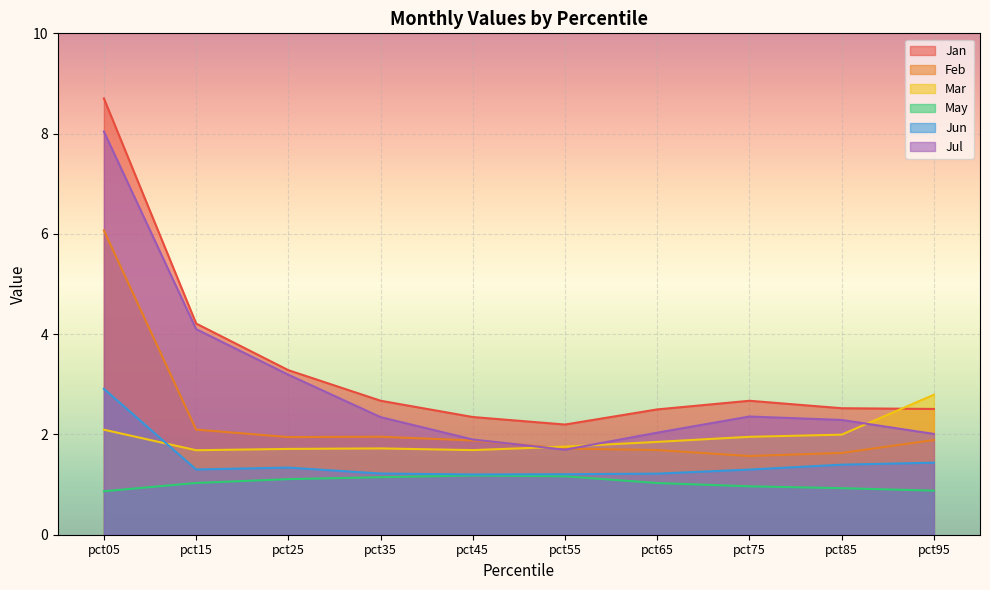

The Jul series shows 5.1 at pct25. True or false?

False